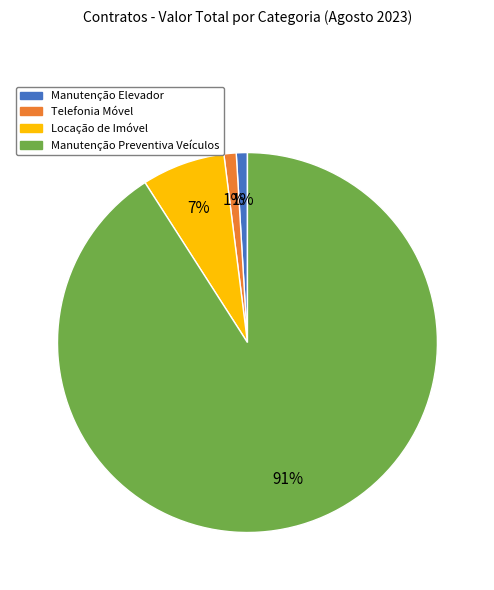

Do Telefonia Móvel and Manutenção Elevador together represent more than half of the pie?

No